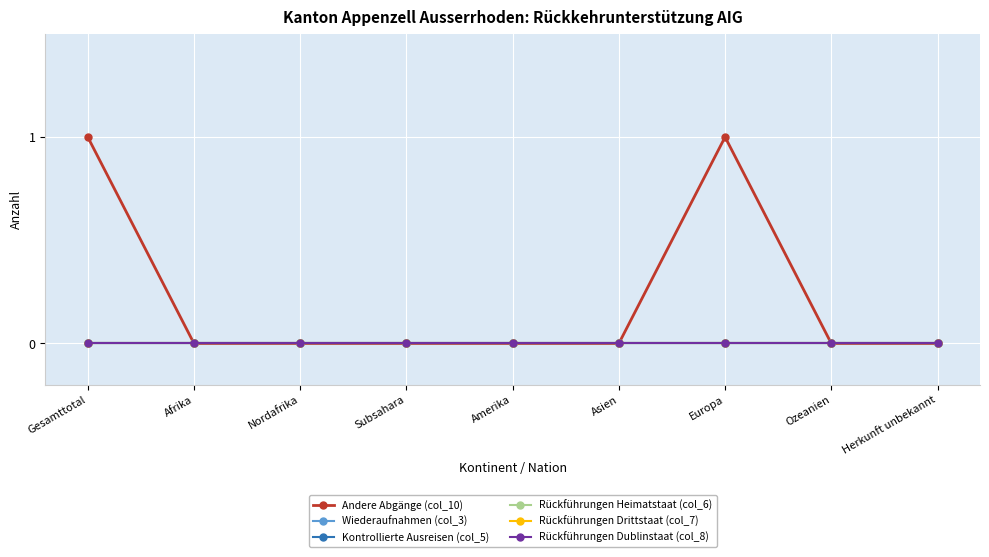

Which has a higher value, Asien or Gesamttotal?

Gesamttotal